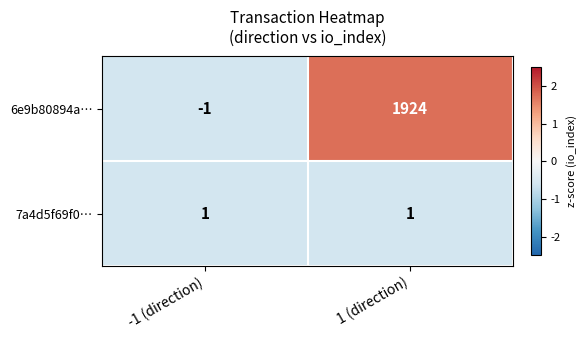

List the series in order of their overall mean, lowest first.

7a4d5f69f0…, 6e9b80894a…